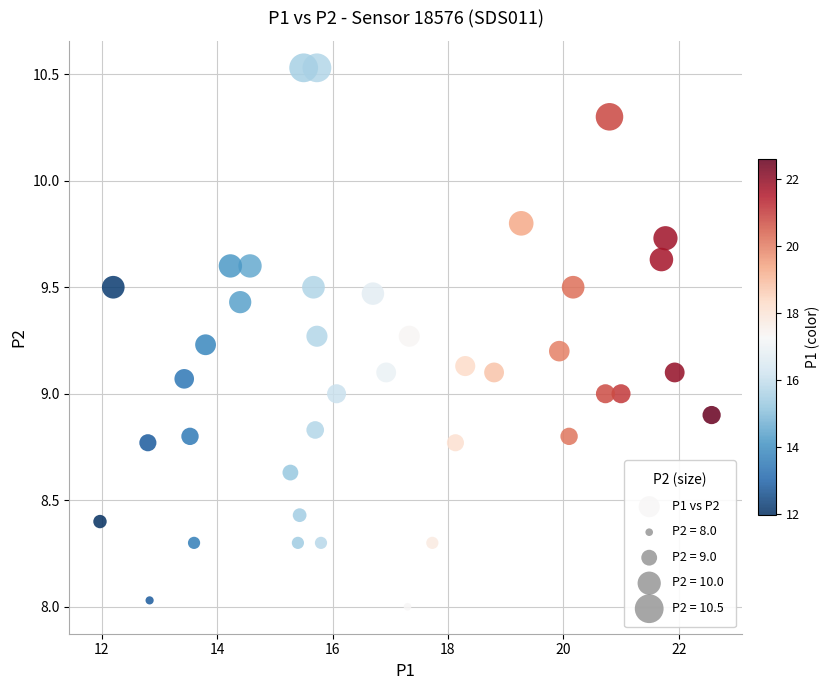

What is the range of Y values (max minus min)?

2.5